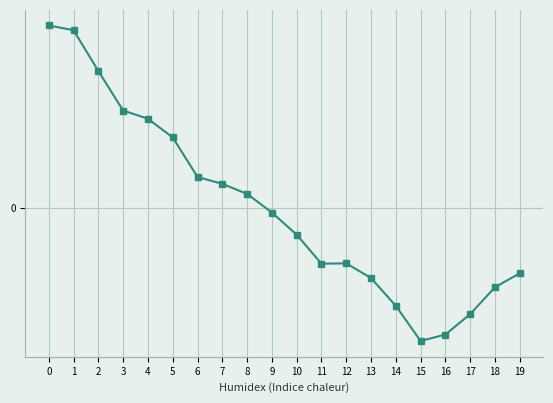

What is the approximate value at 15?

-0.3